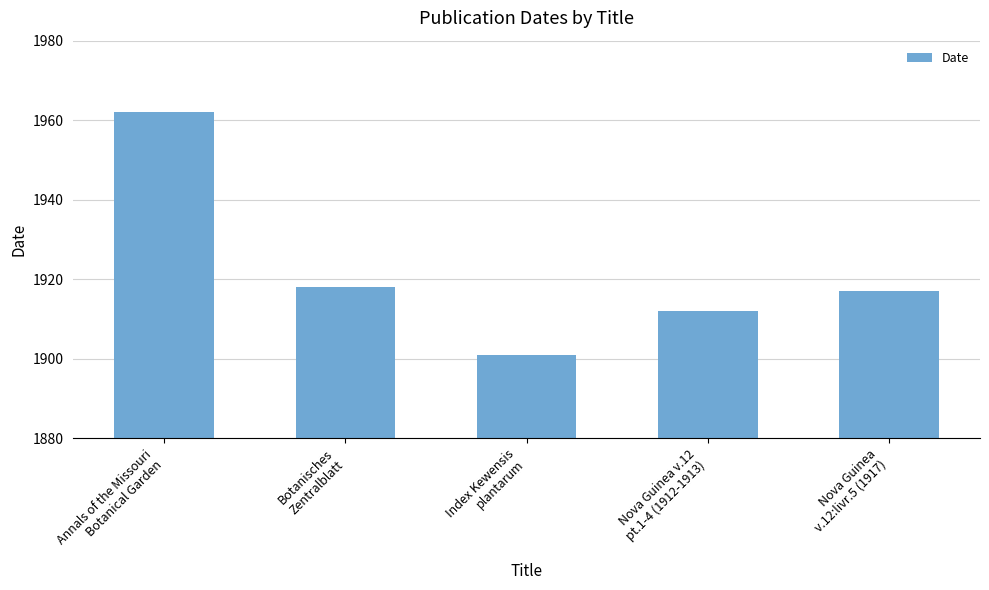

Does the chart contain stacked bars?

No